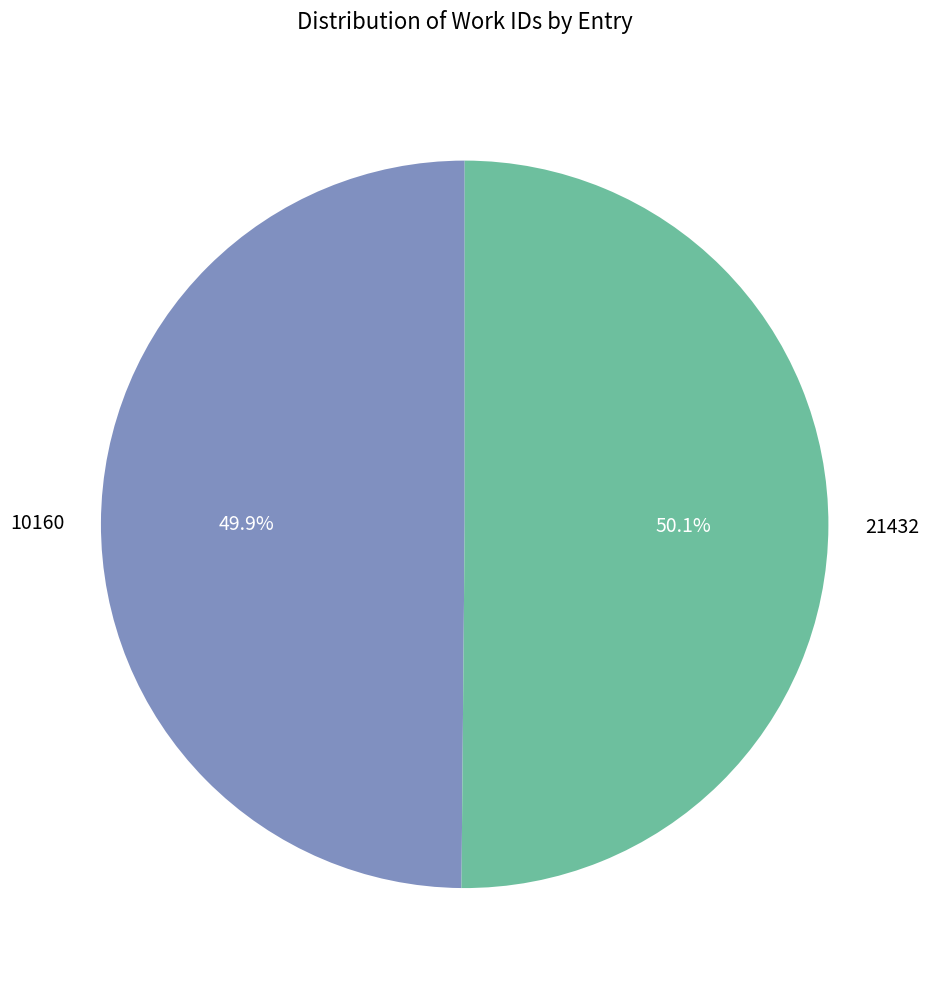

How much of the chart is everything except 21432?

49.9%